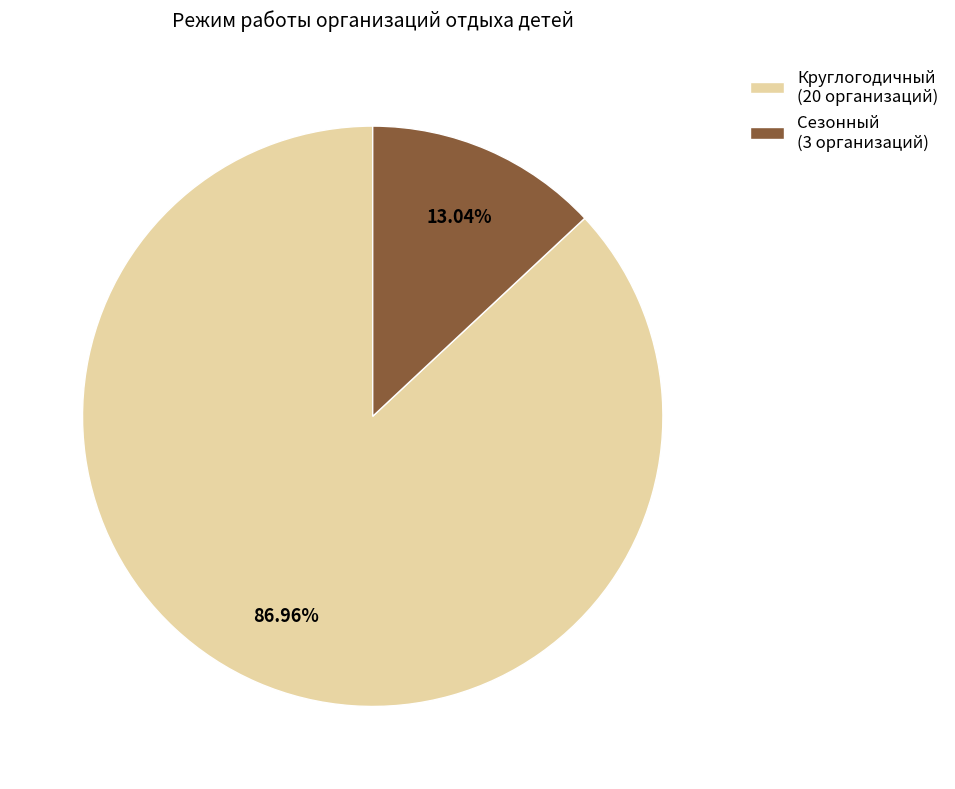

To the nearest percent, what is the difference between the Круглогодичный and Сезонный slice percentages?

74%